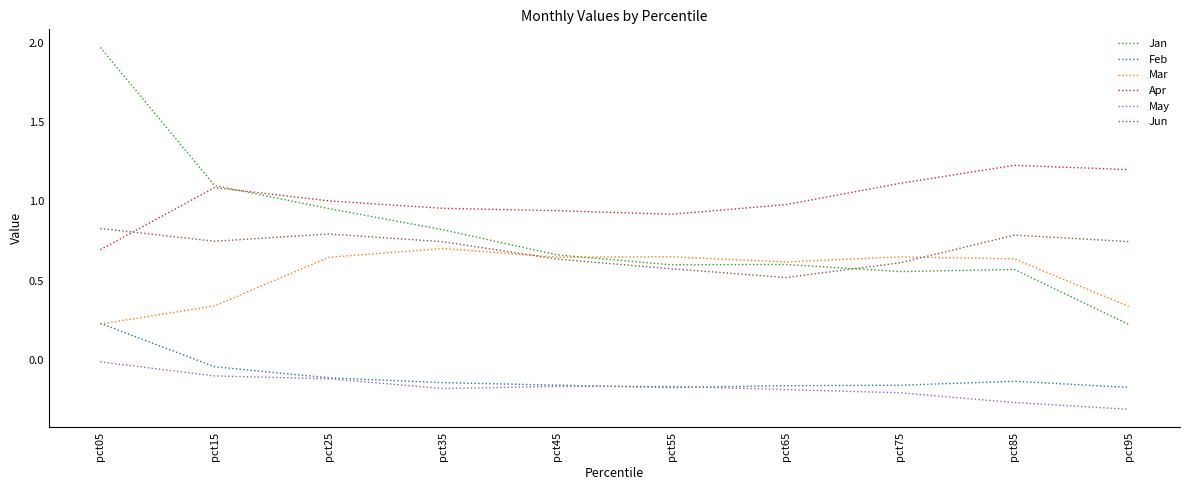

The Feb series shows -0.2 at pct45. True or false?

True